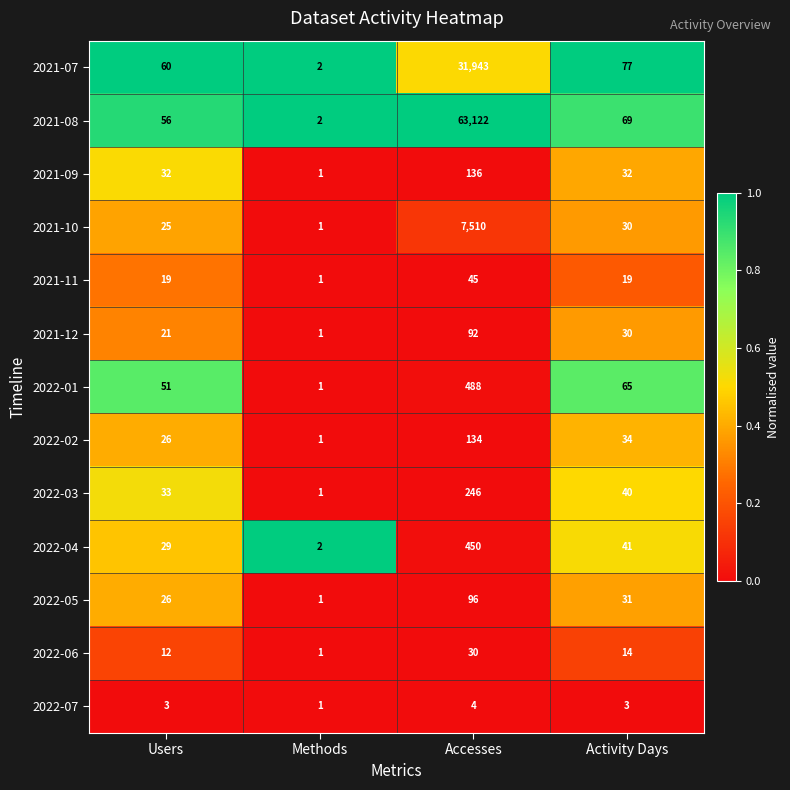

Which series changed the most between Users and Activity Days?

2021-07